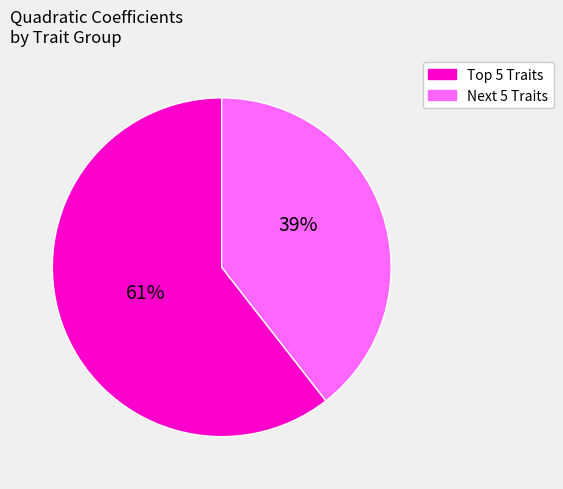

Count the number of slices in the pie.

2